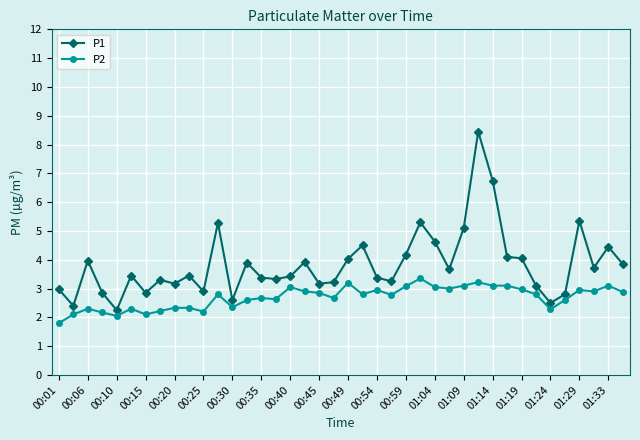

Which series has the widest spread of values?

P1